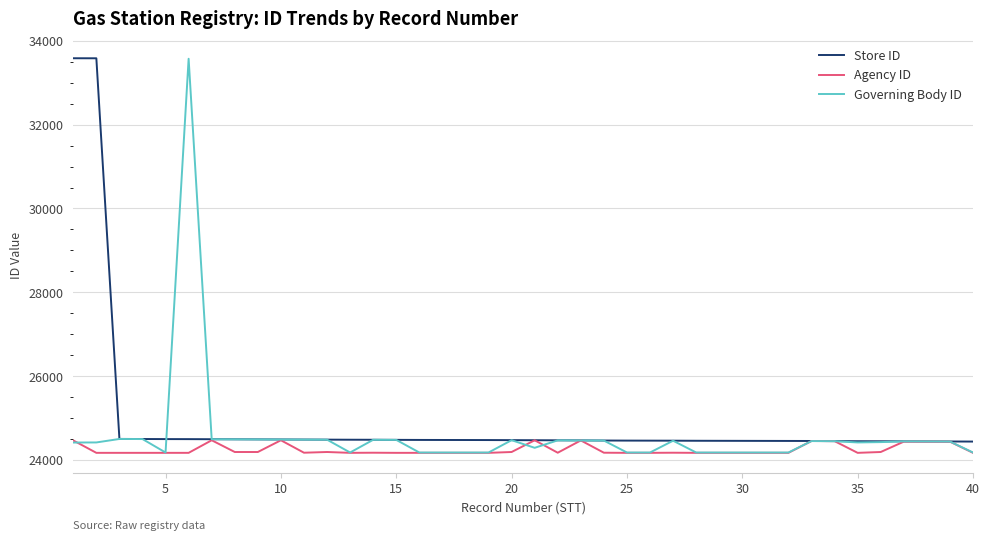

What is the smallest value displayed?

24171